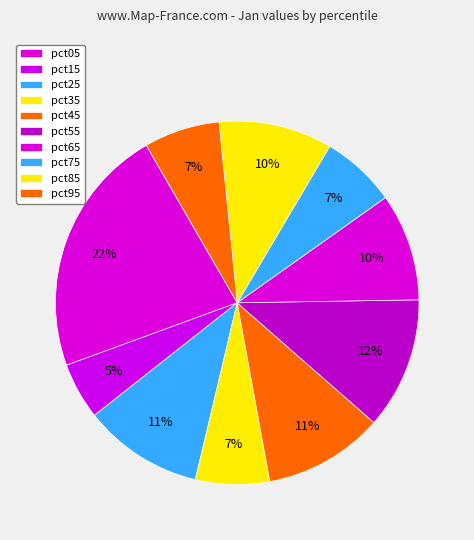

Is it true that pct85 is 10% of the pie?

True